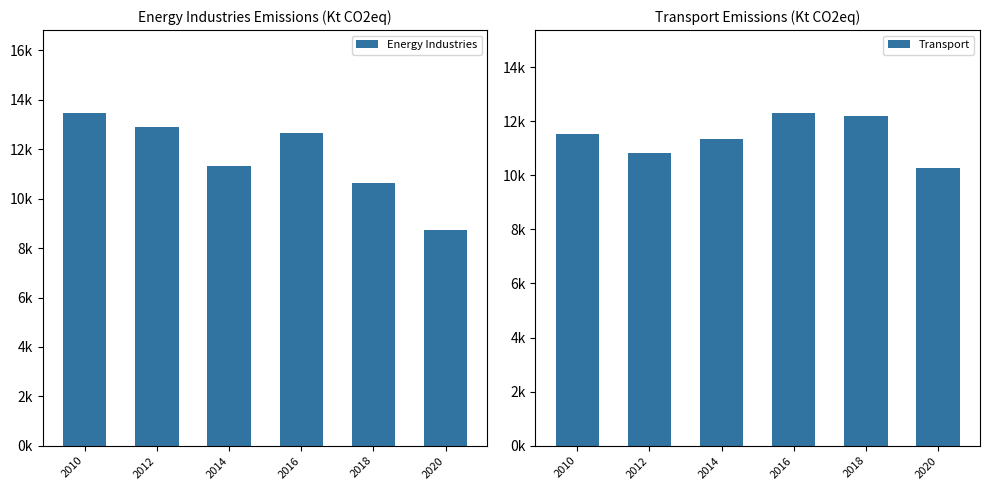

Reading right to left, list all the values displayed in this chart.

Energy Industries: 2020=8737.6	2018=10647.2	2016=12675.4	2014=11342.5	2012=12898.0	2010=13461.2
Transport: 2020=10285.2	2018=12188.5	2016=12292.6	2014=11332.1	2012=10825.9	2010=11522.7